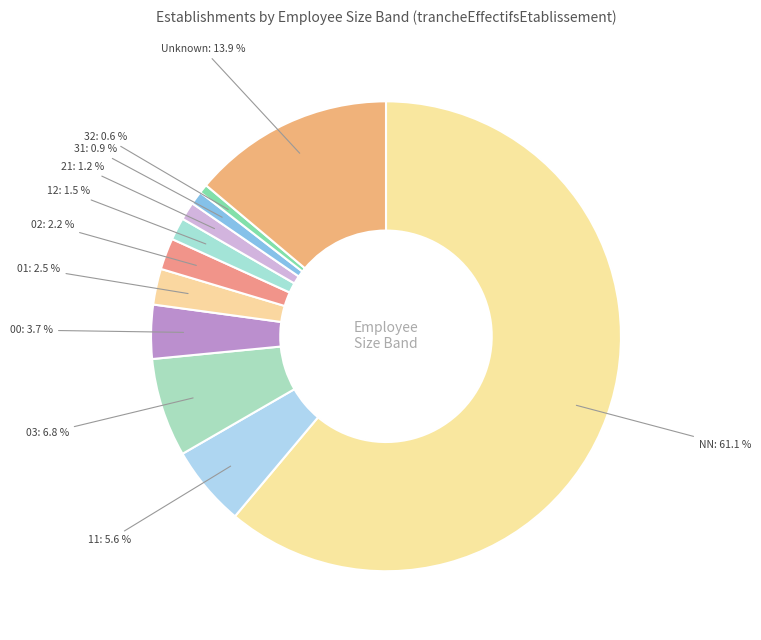

What is the largest slice in the pie chart?

NN